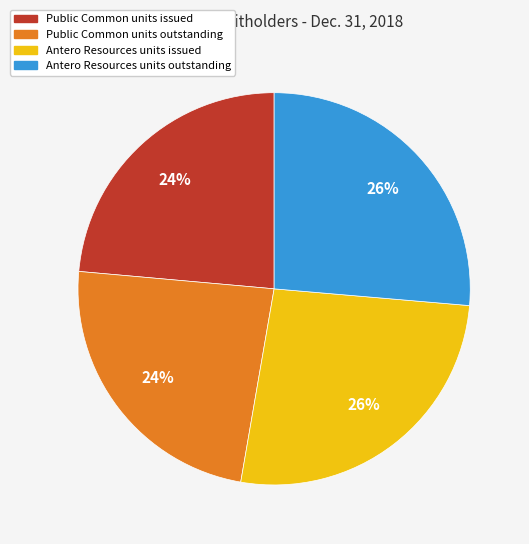

Is Public Common units issued the majority of the pie?

No